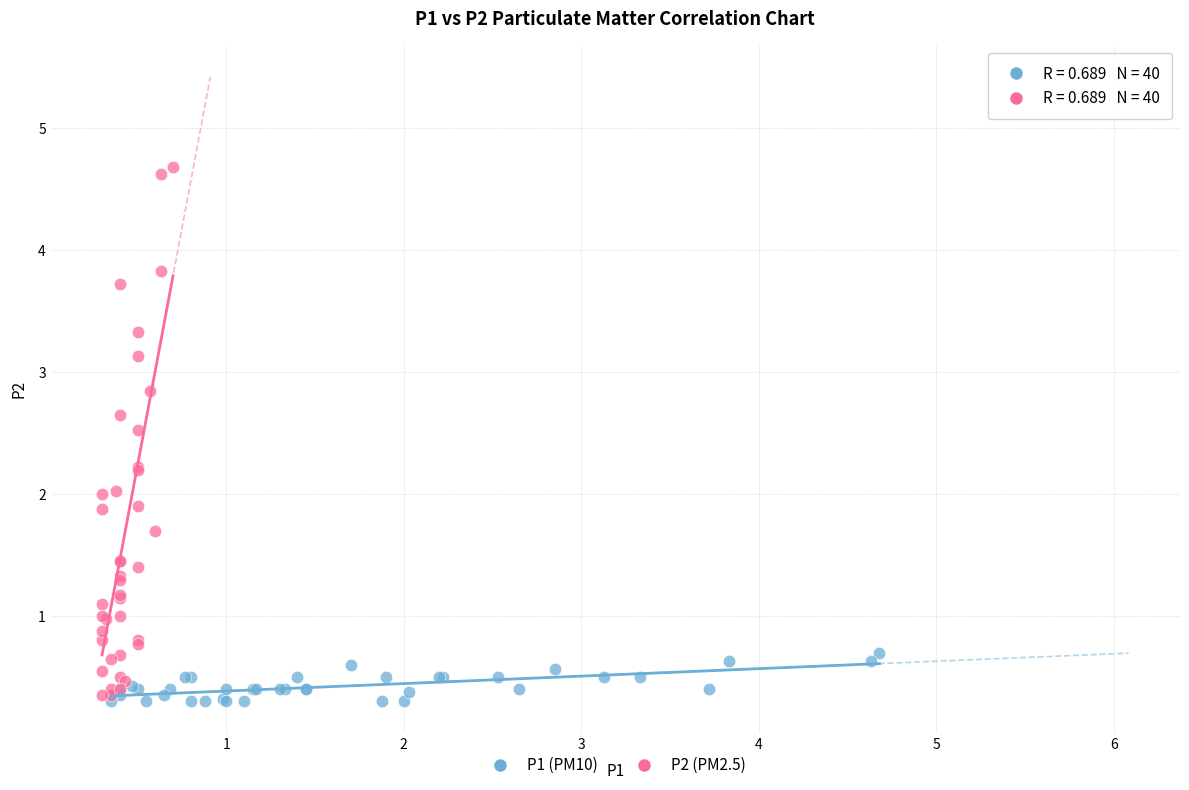

Which series contains the highest Y value?

P2 (PM2.5)